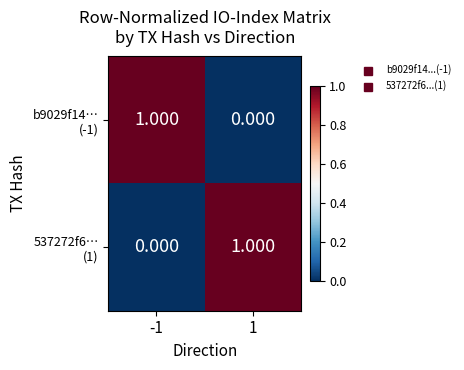

How many distinct data groups are displayed?

2